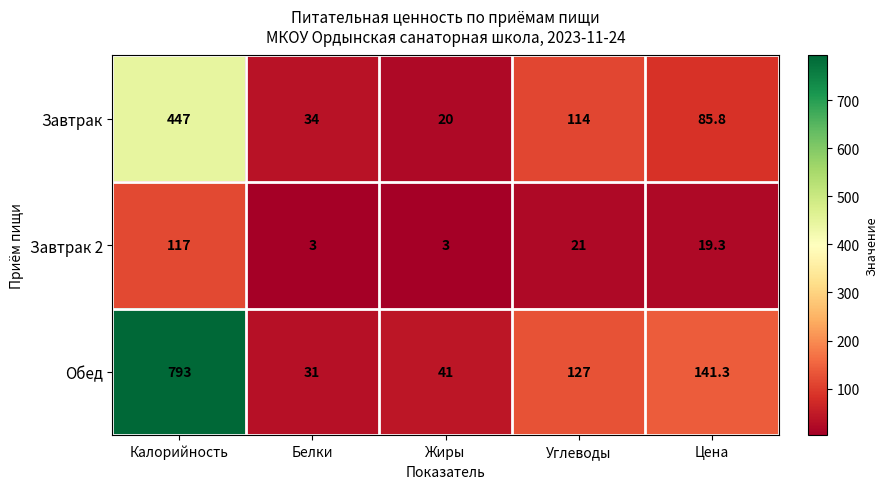

List the series in order of their overall mean, lowest first.

Завтрак 2, Завтрак, Обед